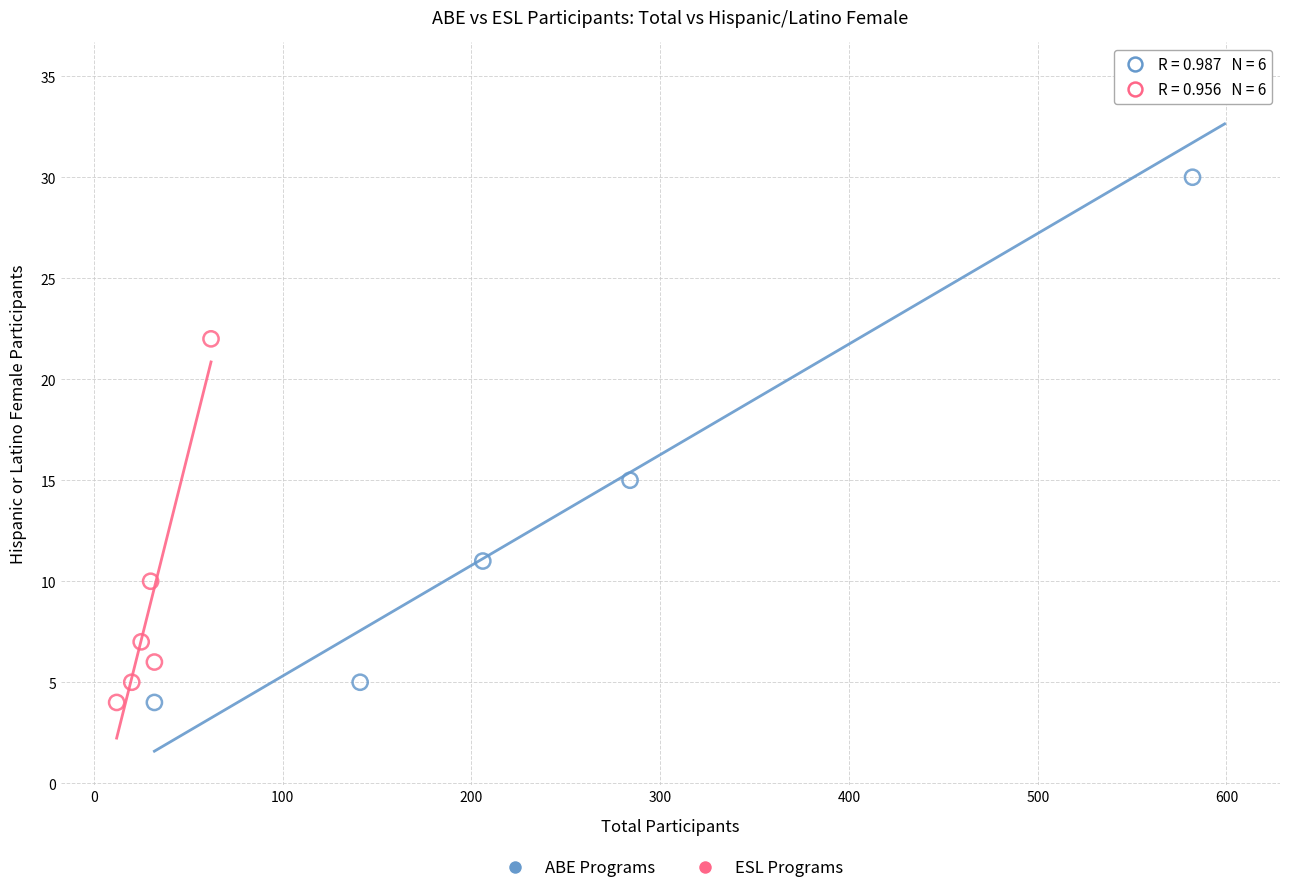

Which series has the widest spread of Y values?

ABE Programs